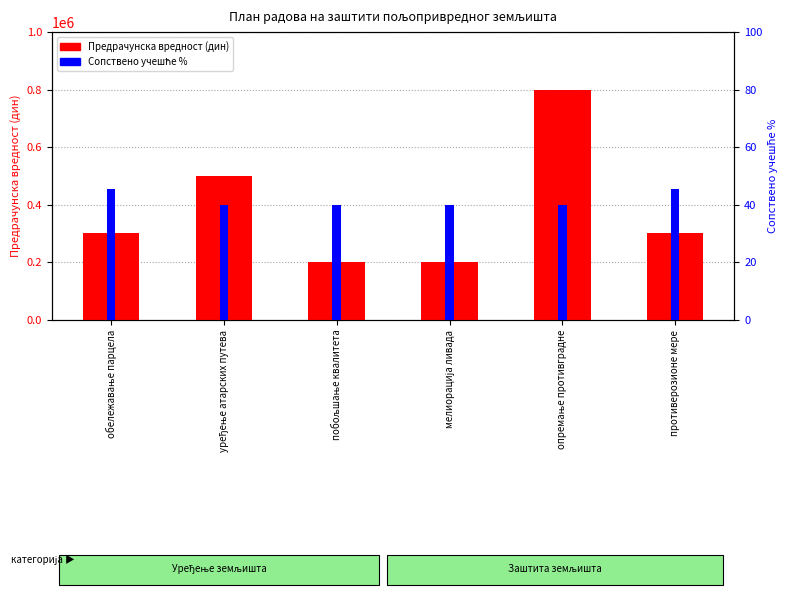

Which series changed the most between мелиорација ливада and опремање противградне?

Предрачунска вредност